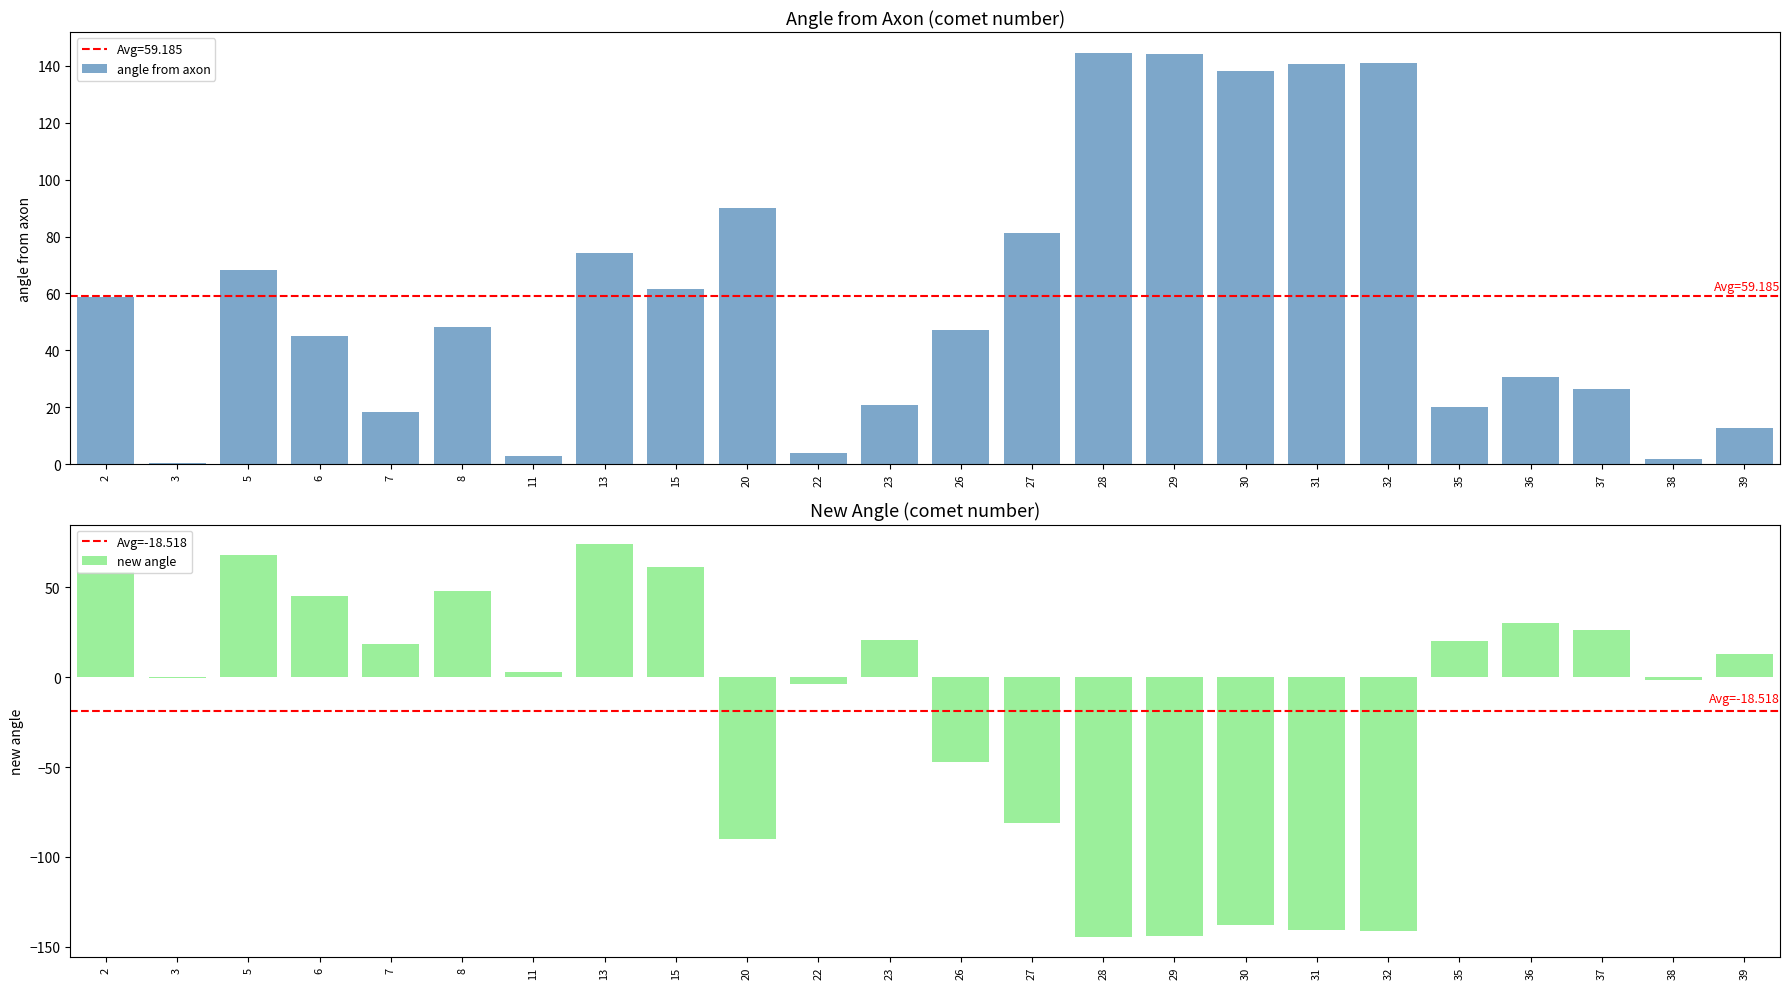

Reading left to right, what are all the values shown in this chart?

angle from axon: 2=58.8	3=0.3	5=68.3	6=45.2	7=18.4	8=48.1	11=3.0	13=74.1	15=61.5	20=89.9	22=4.0	23=20.8	26=47.2	27=81.1	28=144.6	29=144.0	30=138.0	31=140.6	32=141.0	35=20.1	36=30.5	37=26.3	38=1.7	39=12.9
new angle: 2=58.8	3=-0.3	5=68.3	6=45.2	7=18.4	8=48.1	11=3.0	13=74.1	15=61.5	20=-89.9	22=-4.0	23=20.8	26=-47.2	27=-81.1	28=-144.6	29=-144.0	30=-138.0	31=-140.6	32=-141.0	35=20.1	36=30.5	37=26.3	38=-1.7	39=12.9